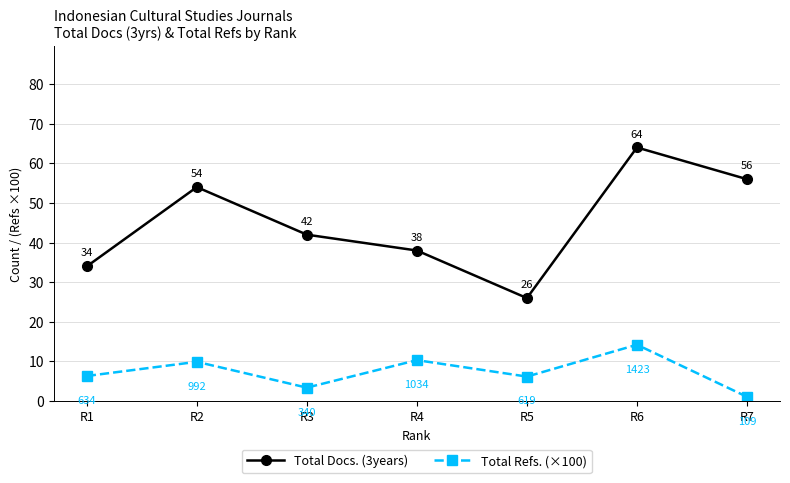

What is the sum of the Total Docs. (3years) values at R2 and R4?

92.0